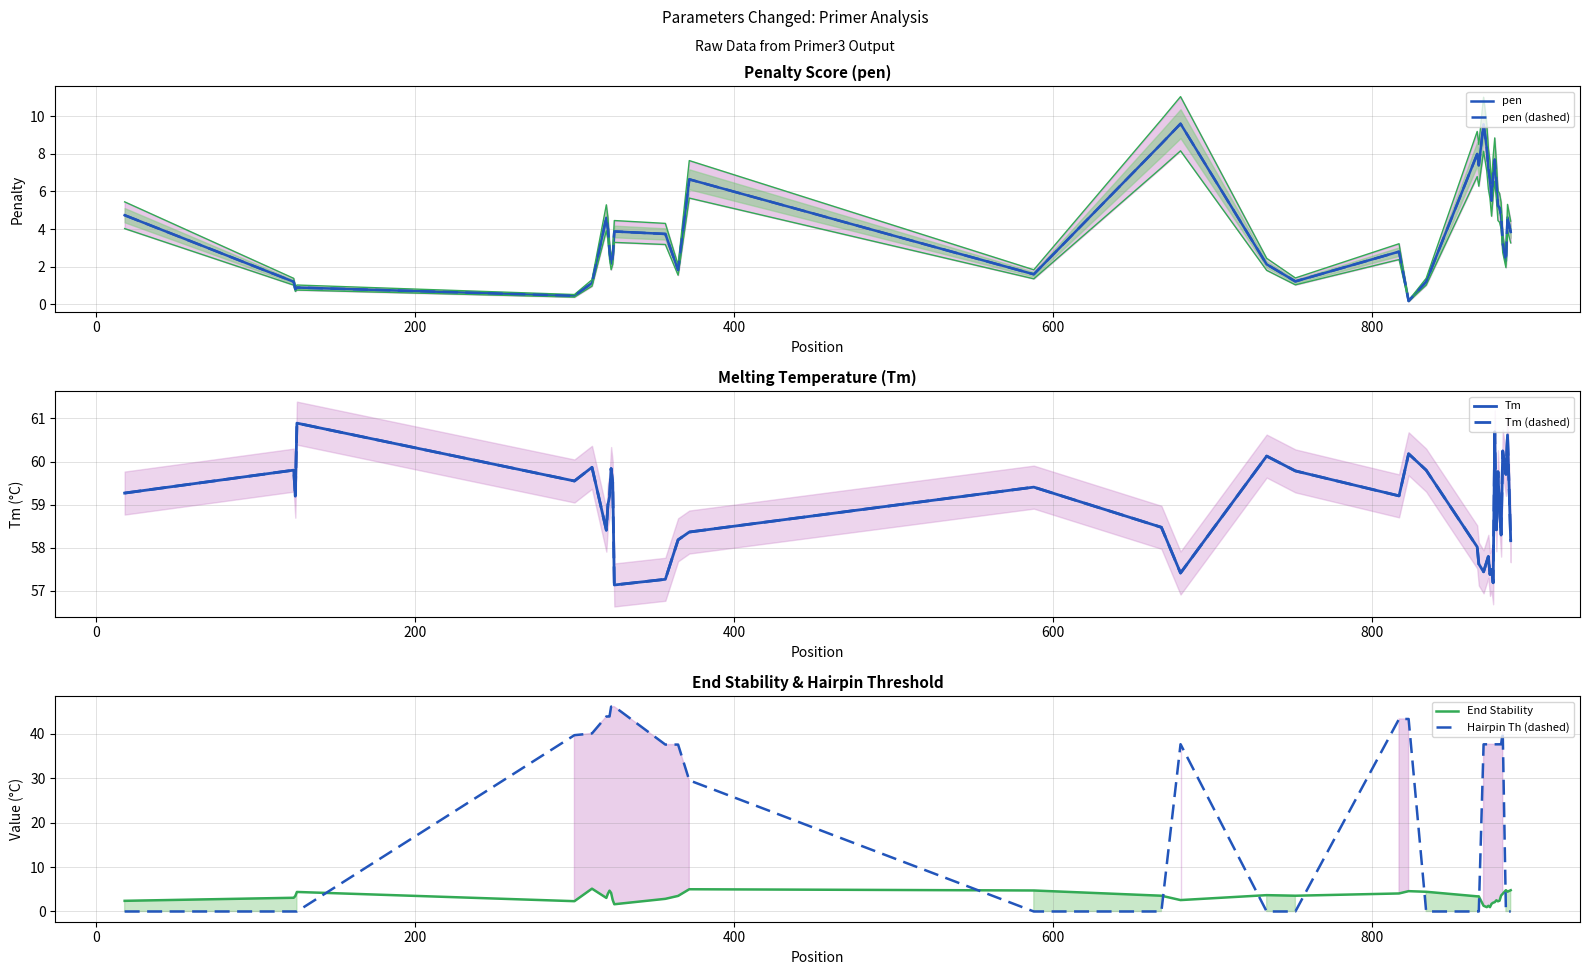

At how many categories does at least one series exceed 20?

40